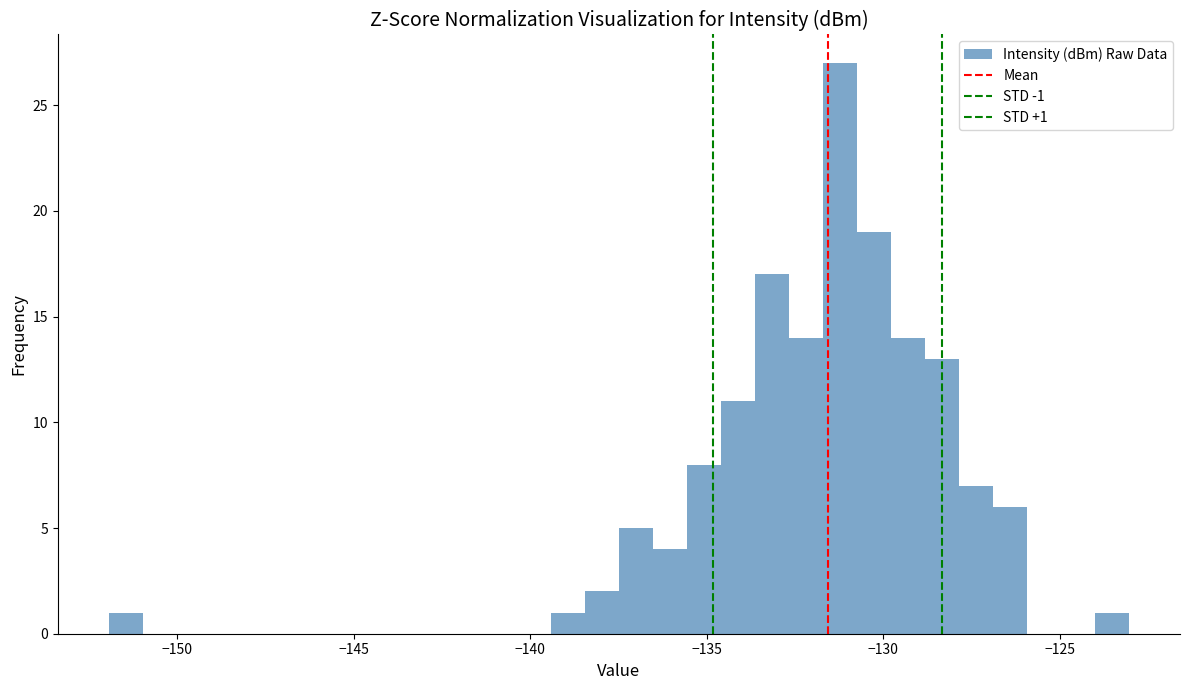

Read against the x-axis, roughly where is the centre of the tallest bar?

-131.0